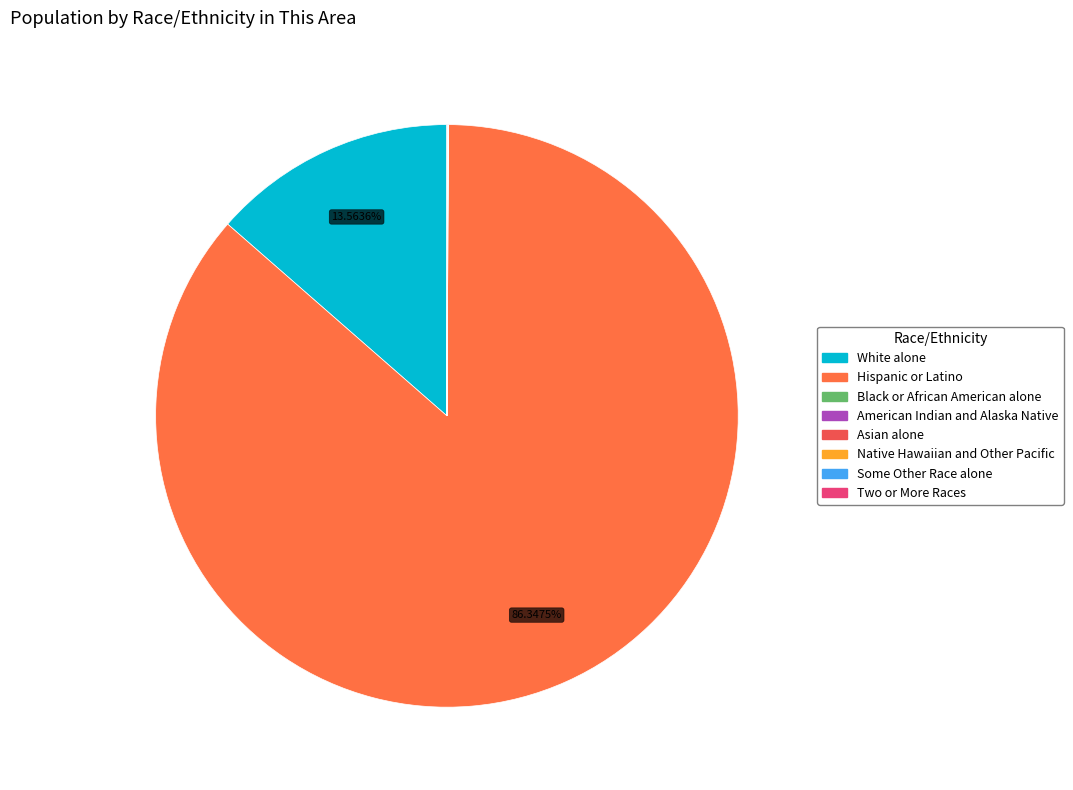

What is the ratio of the value at Black or African American alone to the value at Native Hawaiian and Other Pacific?

78.8